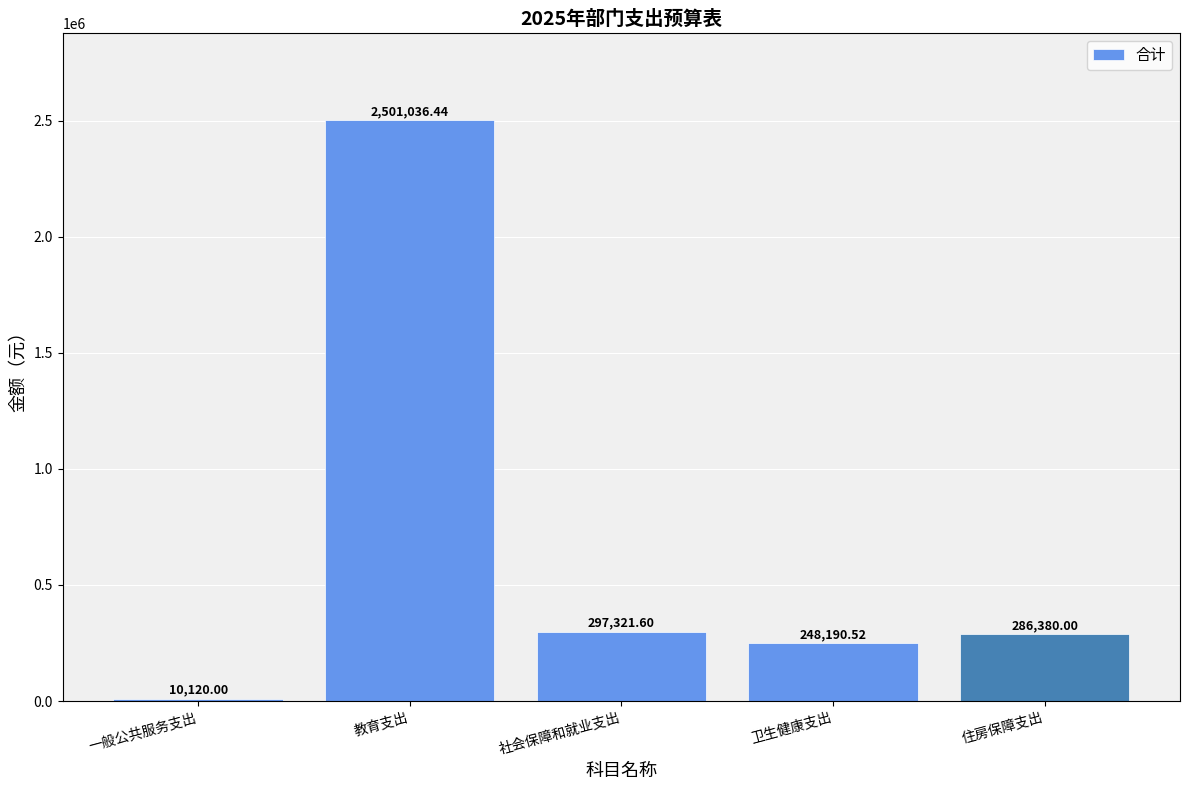

What is the maximum value shown in the chart?

2501036.4